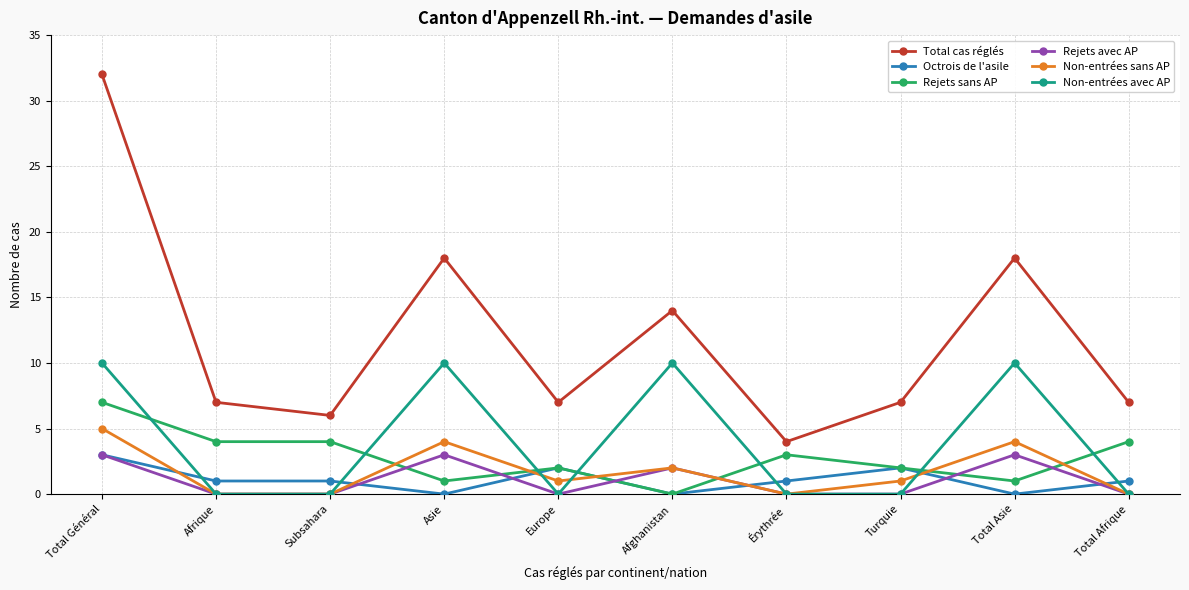

Which series has the widest spread of values?

Total cas réglés